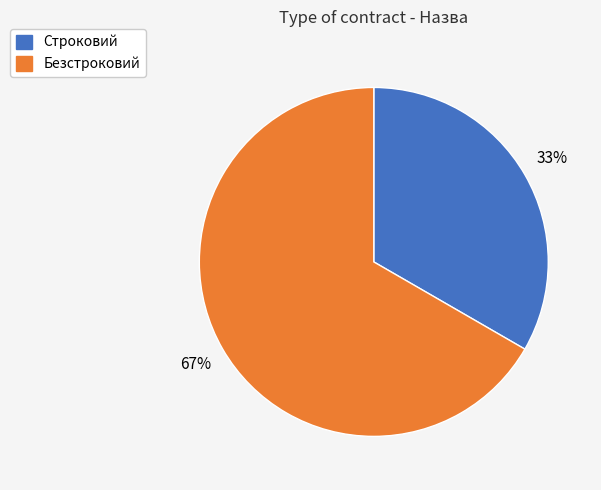

Is it true that Строковий is 42% of the pie?

False